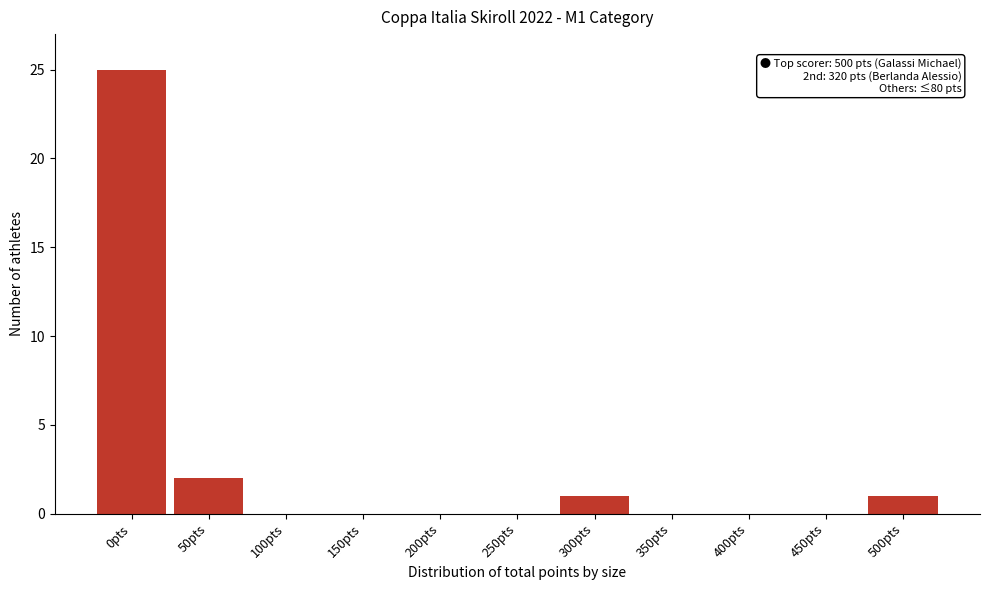

Reading right to left, what are all the values shown in this chart?

500pts=1	450pts=0	400pts=0	350pts=0	300pts=1	250pts=0	200pts=0	150pts=0	100pts=0	50pts=2	0pts=25